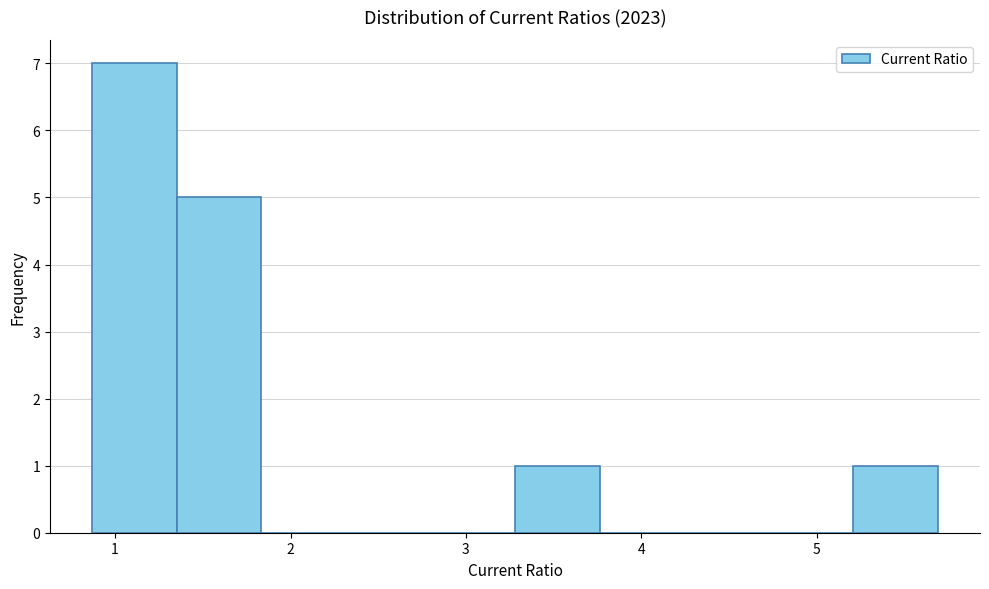

Over which range of the x-axis is the bar tallest?

0.9 to 1.4